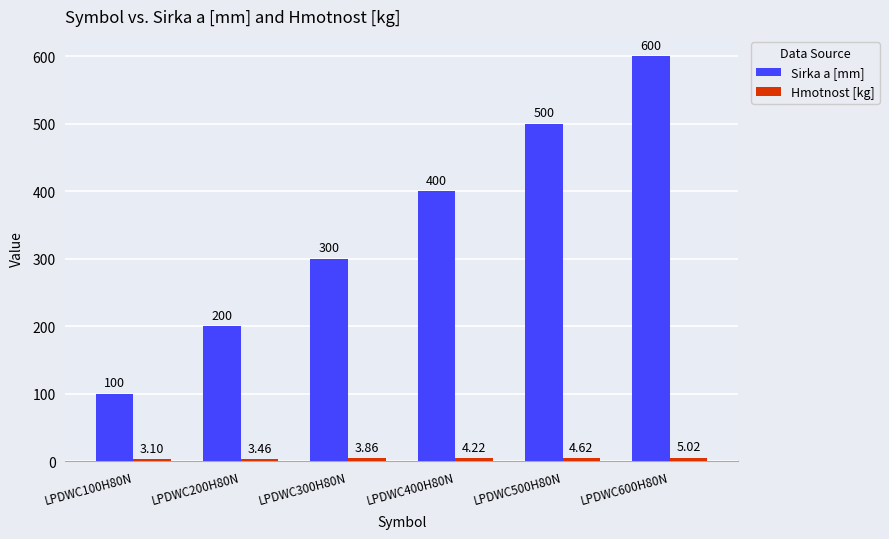

What is the average value of the Sirka a [mm] series?

350.0